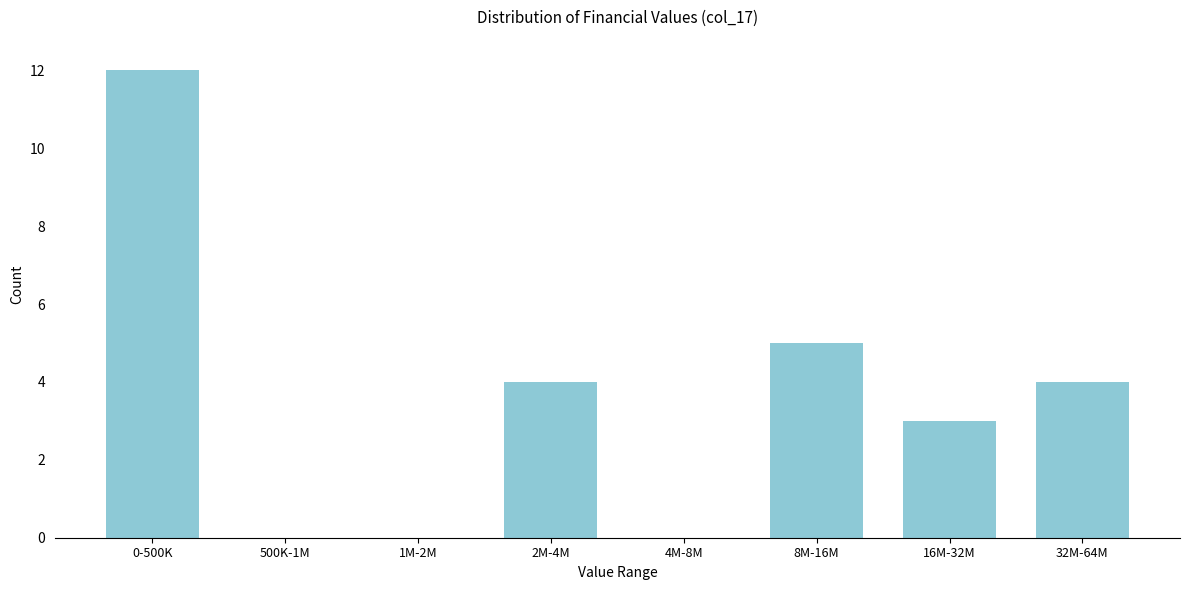

Reading left to right, transcribe all the data shown in this chart.

0-500K=12	500K-1M=0	1M-2M=0	2M-4M=4	4M-8M=0	8M-16M=5	16M-32M=3	32M-64M=4